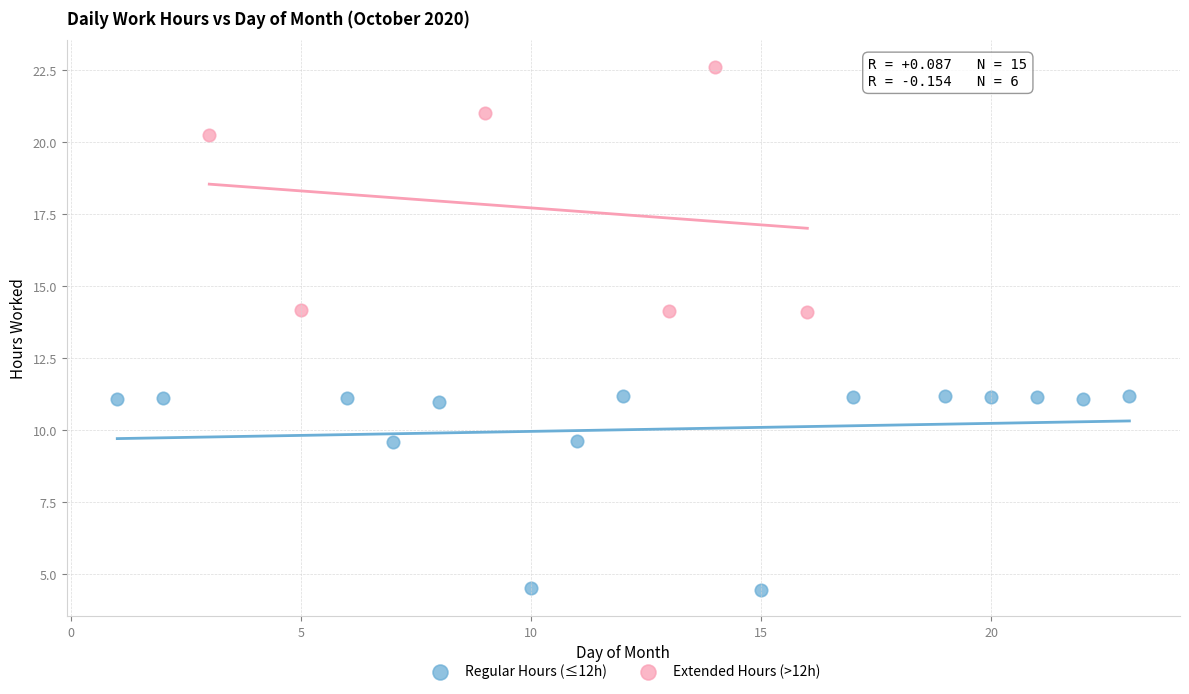

What are all the series names shown in the legend?

Regular Hours (≤12h), Extended Hours (>12h)